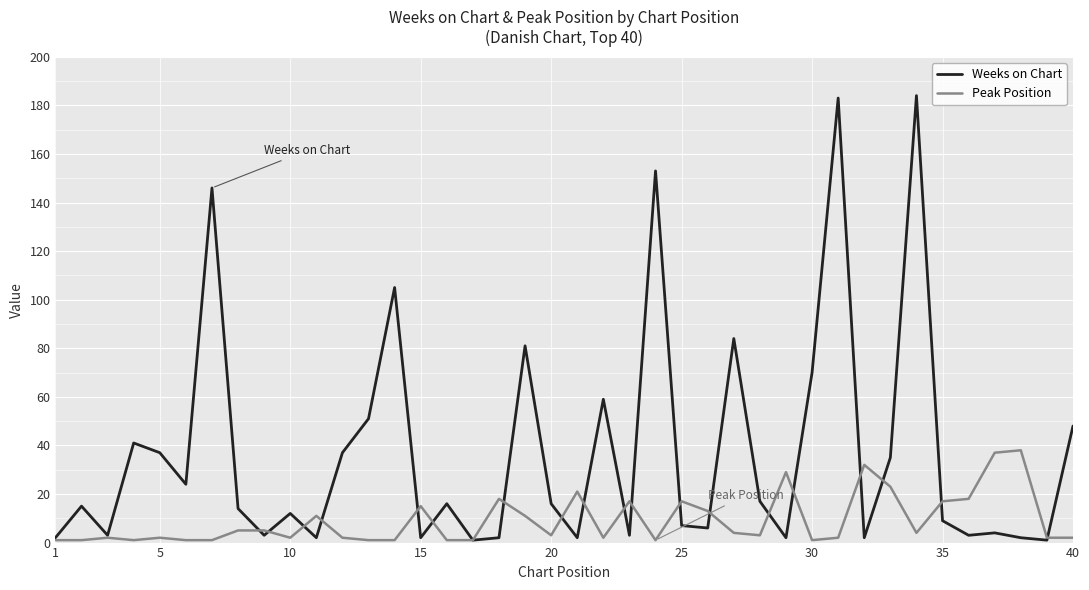

Rank the series by their average value, from highest to lowest.

Weeks on Chart, Peak Position